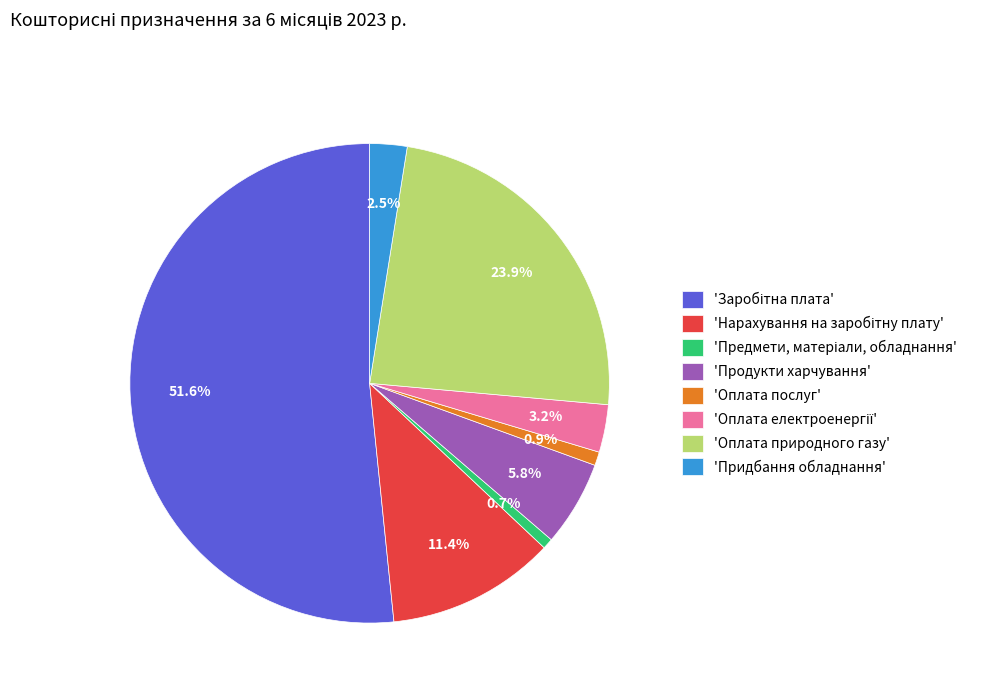

Is there a majority slice in this chart?

Yes